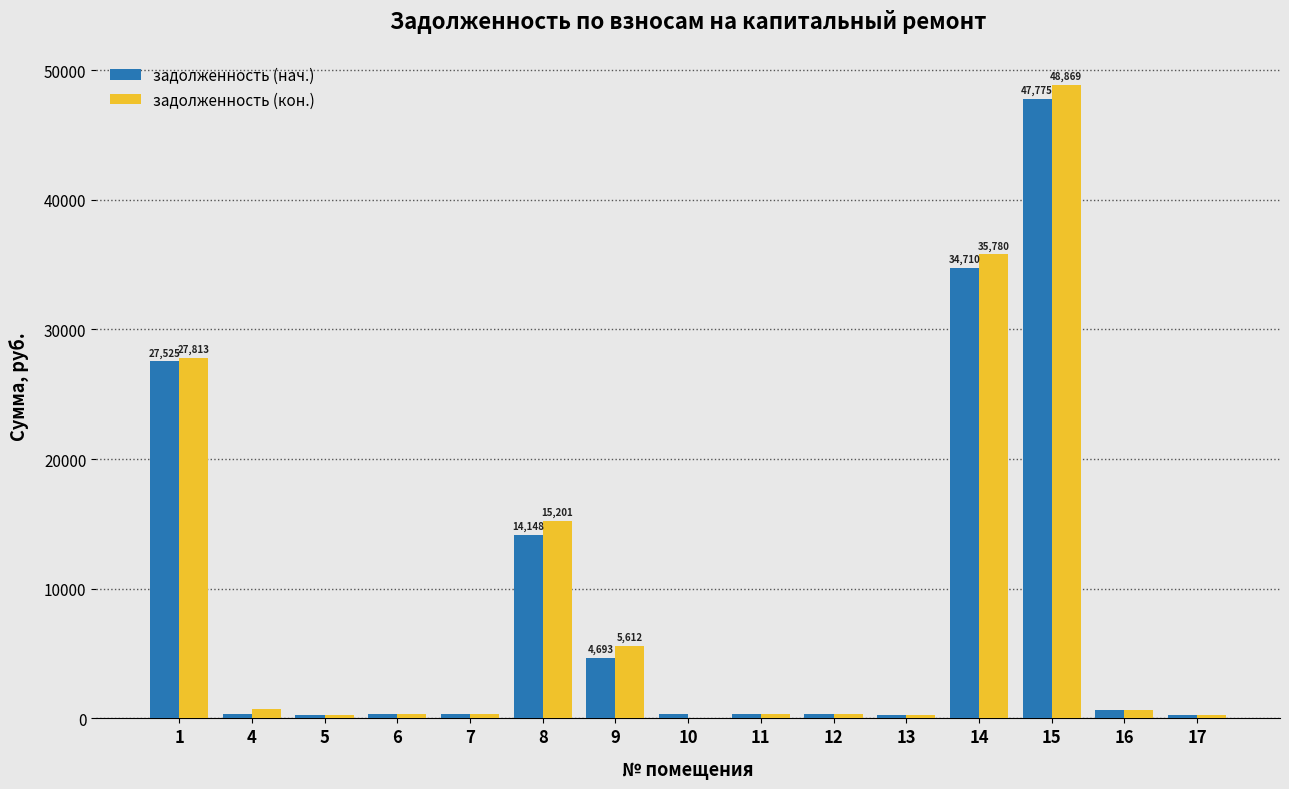

At which label does задолженность (кон.) first exceed 360?

1